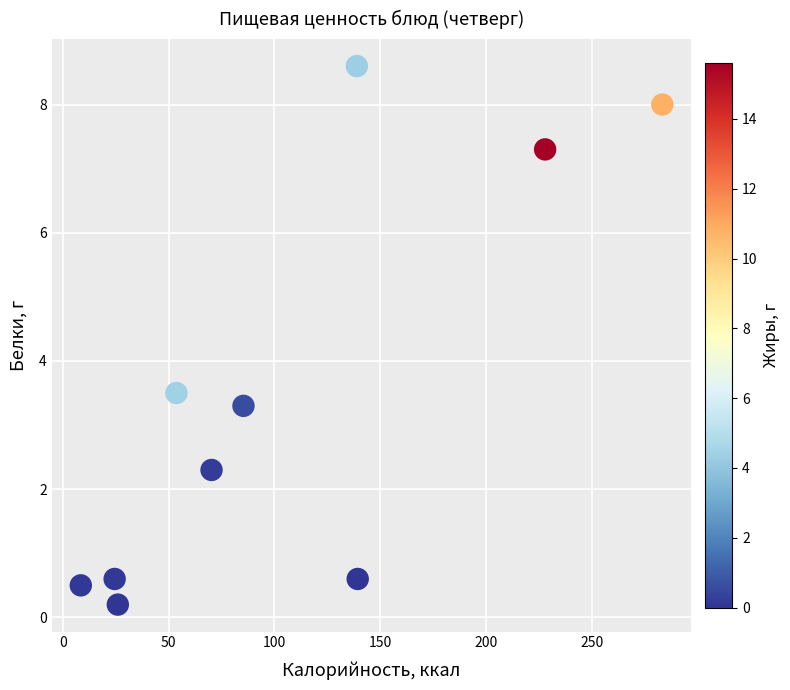

What Y value in the scatter plot is closest to 4?

3.5